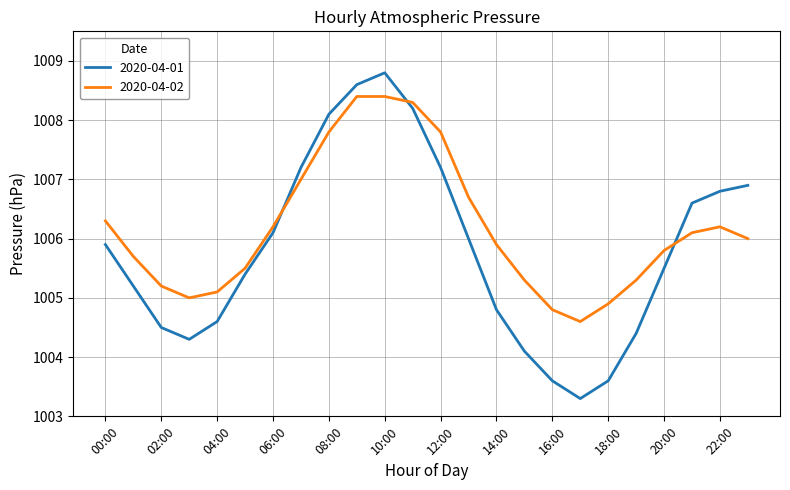

Rank the series by their average value, from highest to lowest.

2020-04-02, 2020-04-01